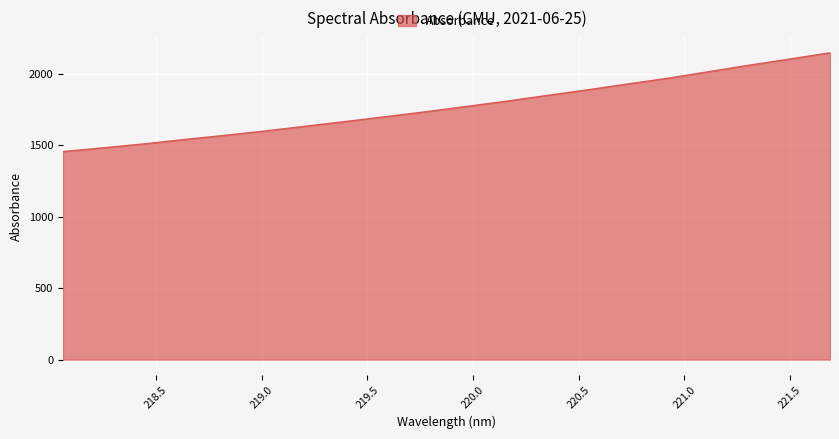

What is the smallest value displayed?

1456.2